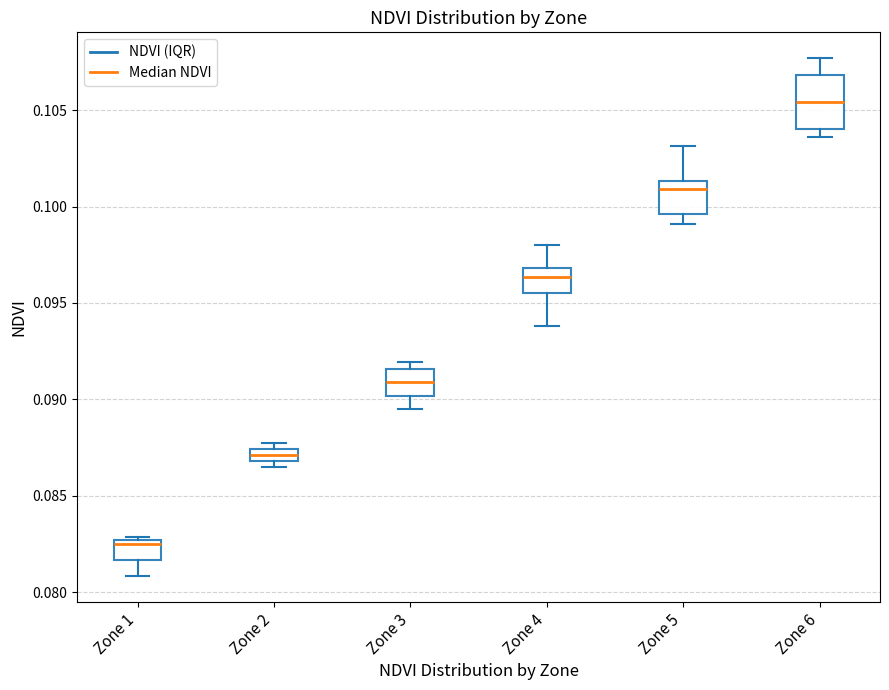

Is it true that the value at Zone 4 is 0.1?

True